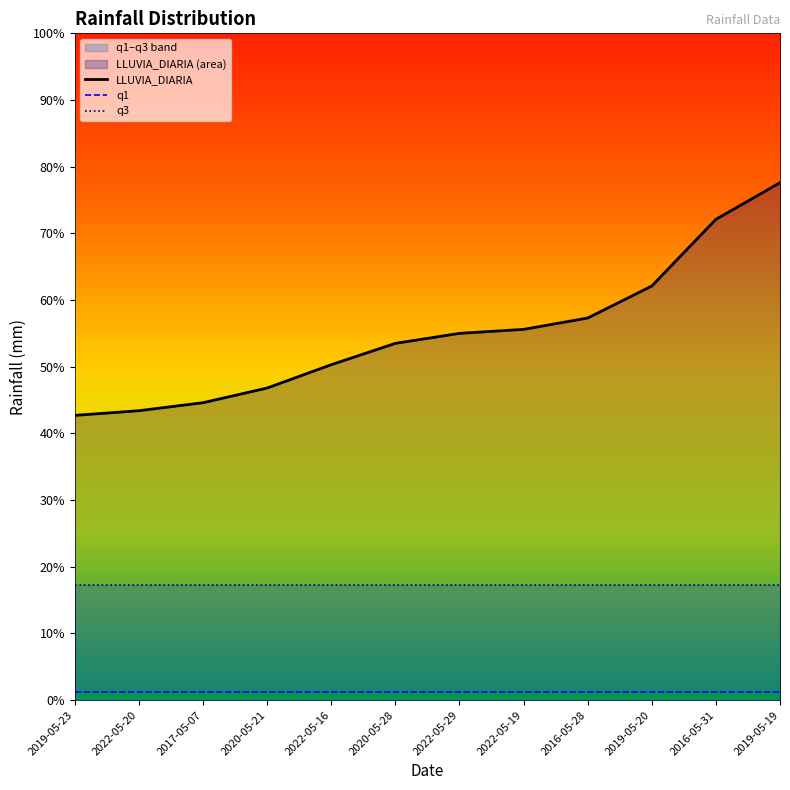

Reading left to right, transcribe all the data shown in this chart.

LLUVIA_DIARIA: 42.7	43.4	44.6	46.8	50.3	53.5	55.0	55.6	57.3	62.1	72.1	77.6
q1: 1.2	1.2	1.2	1.2	1.2	1.2	1.2	1.2	1.2	1.2	1.2	1.2
q3: 17.3	17.3	17.3	17.3	17.3	17.3	17.3	17.3	17.3	17.3	17.3	17.3